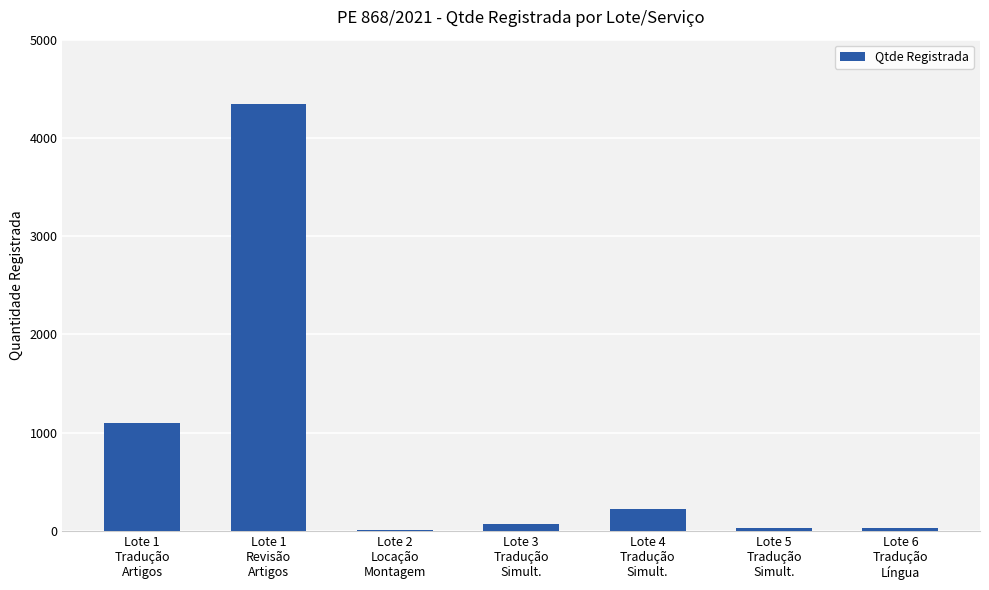

What is the sum of all values?

5793